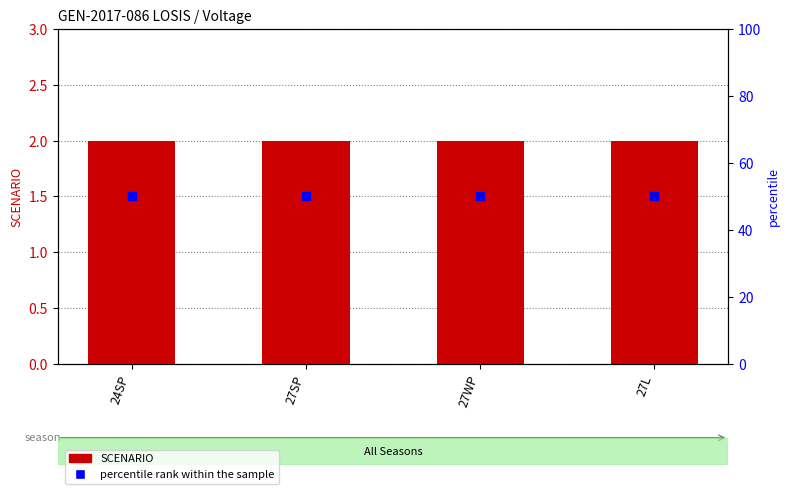

At how many categories does at least one series exceed 43?

4